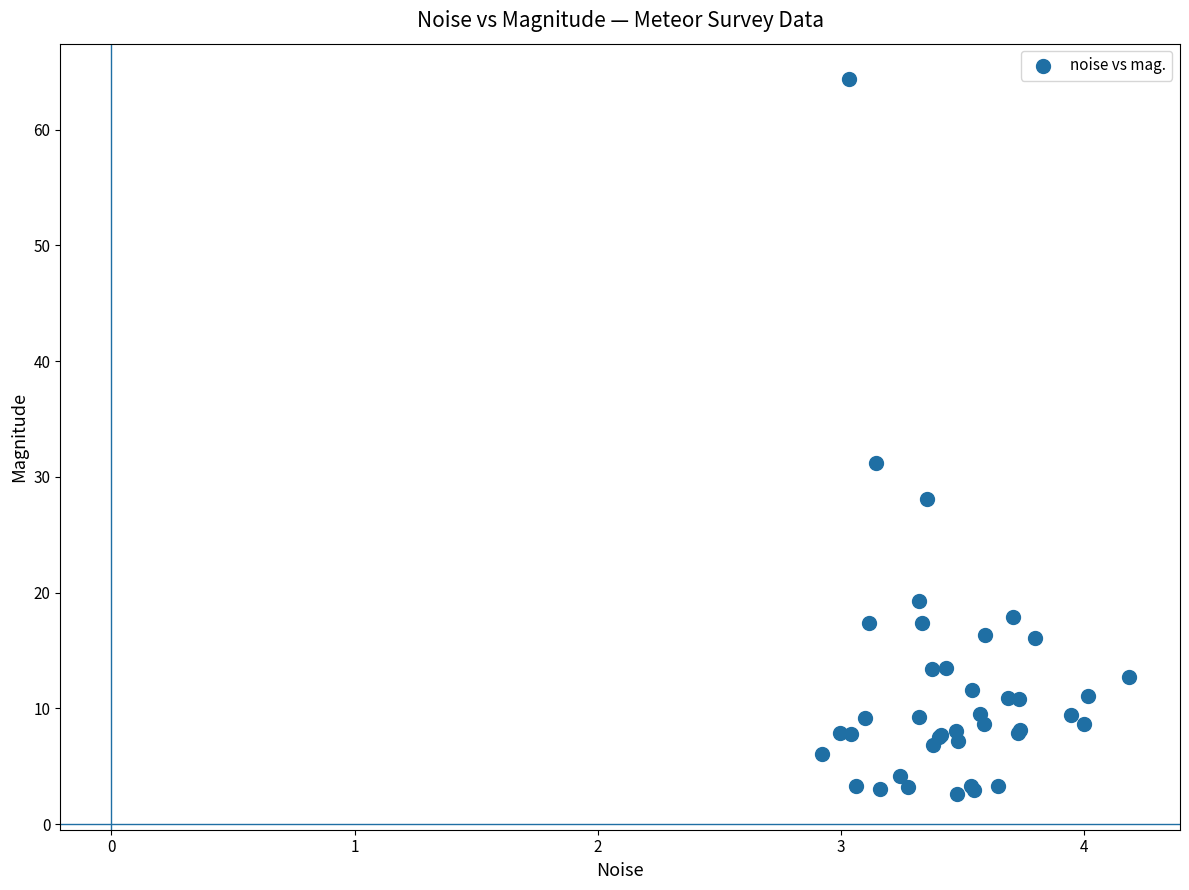

What Y value in the scatter plot is closest to 33?

31.2